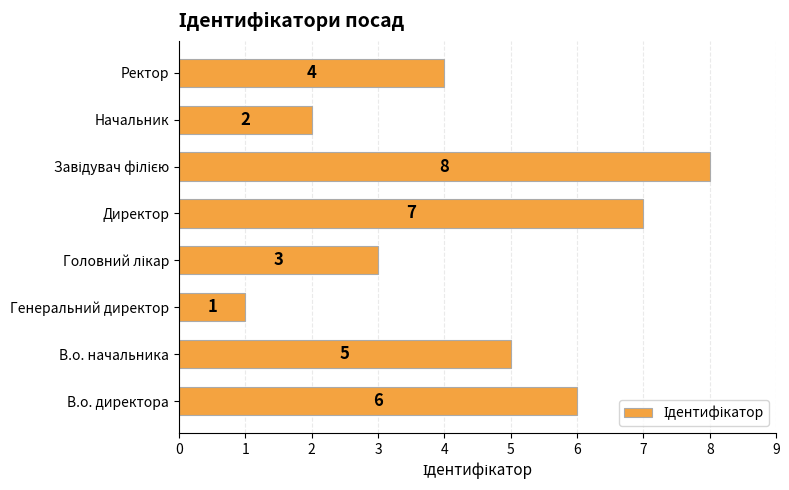

Does the chart contain any negative values?

No